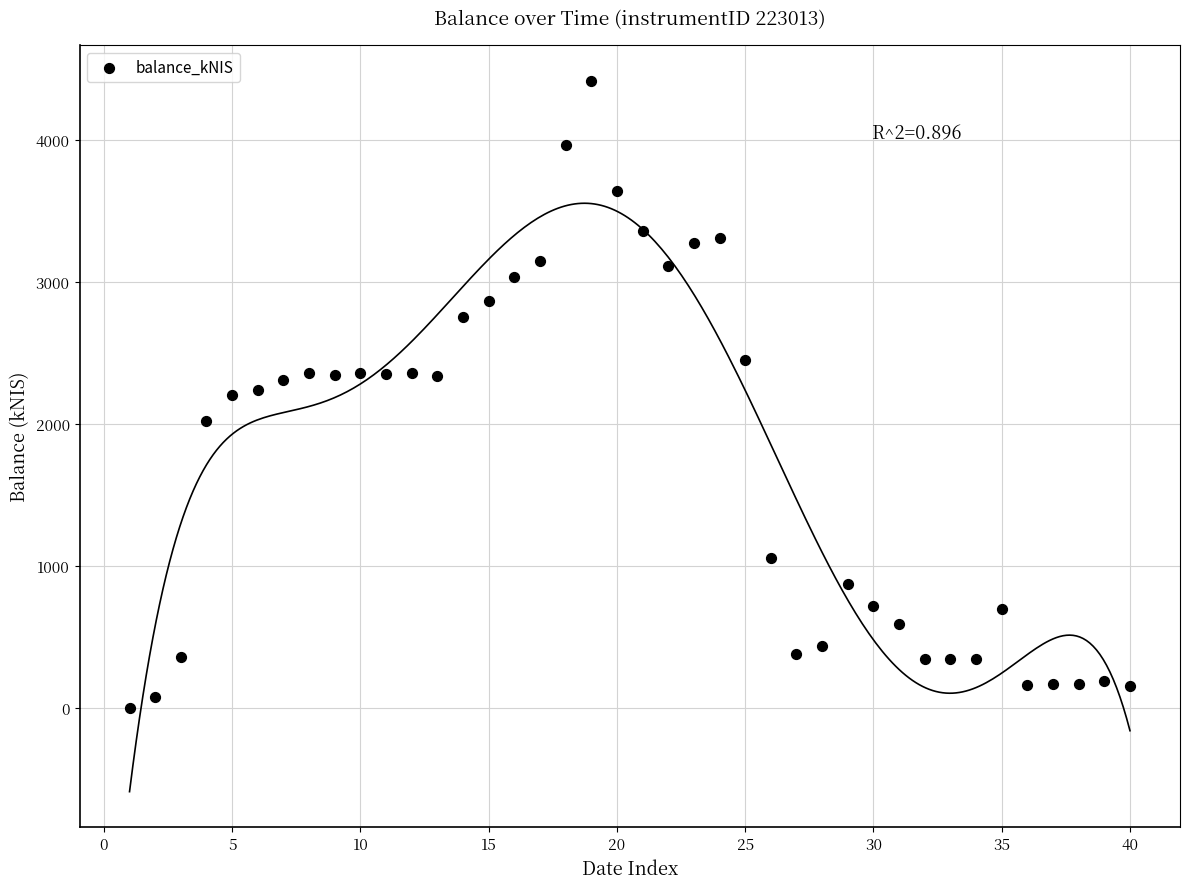

What is the range of X values (max minus min)?

39.0